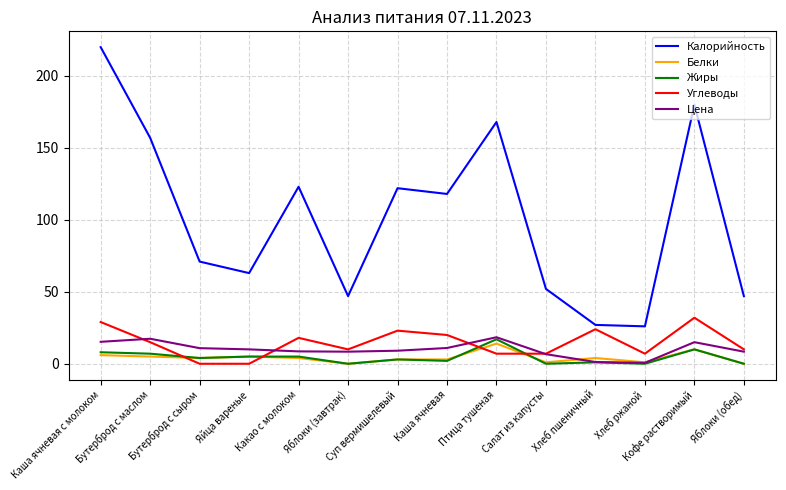

What is the greatest value displayed?

220.0